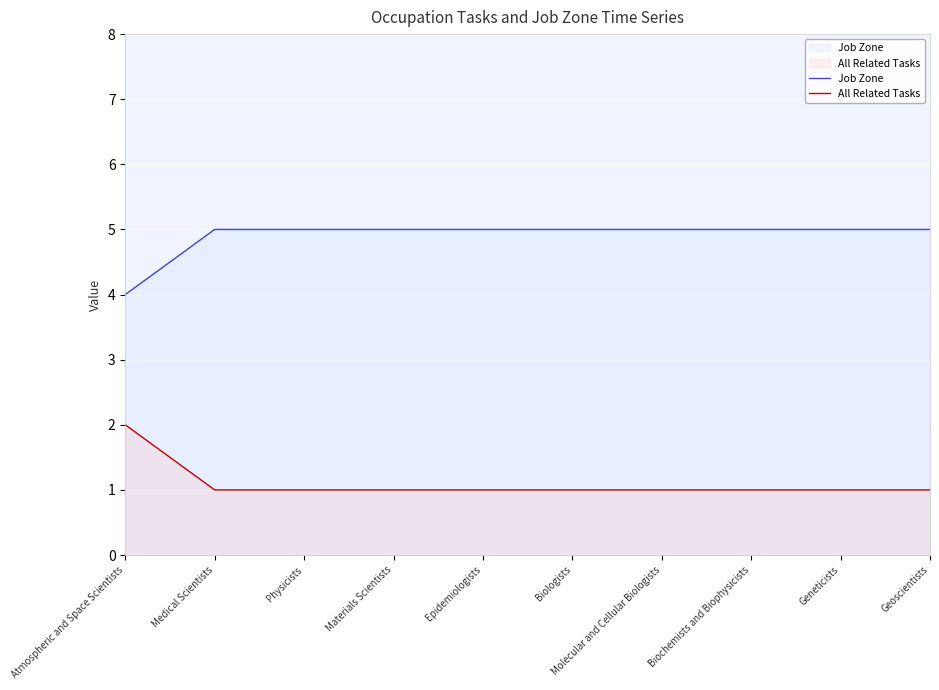

What is the sum of the Job Zone values at Epidemiologists and Biologists?

10